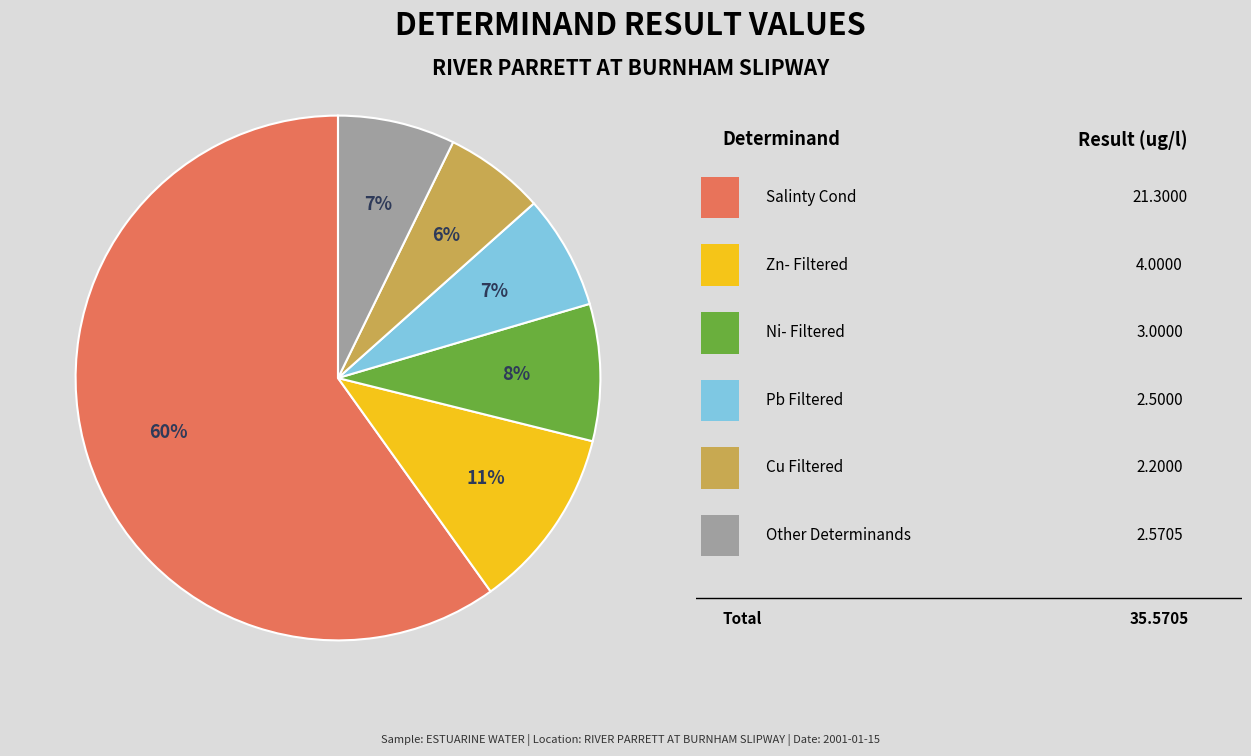

To the nearest percent, what is the average slice percentage?

17%